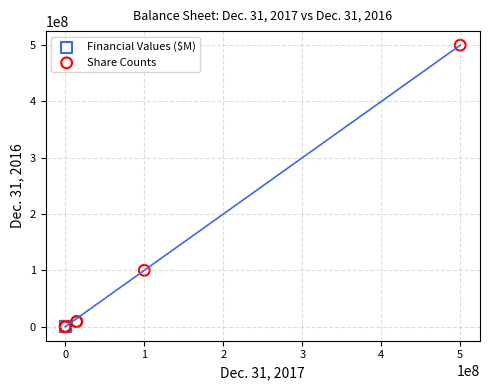

What are all the series names shown in the legend?

Financial Values ($M), Share Counts